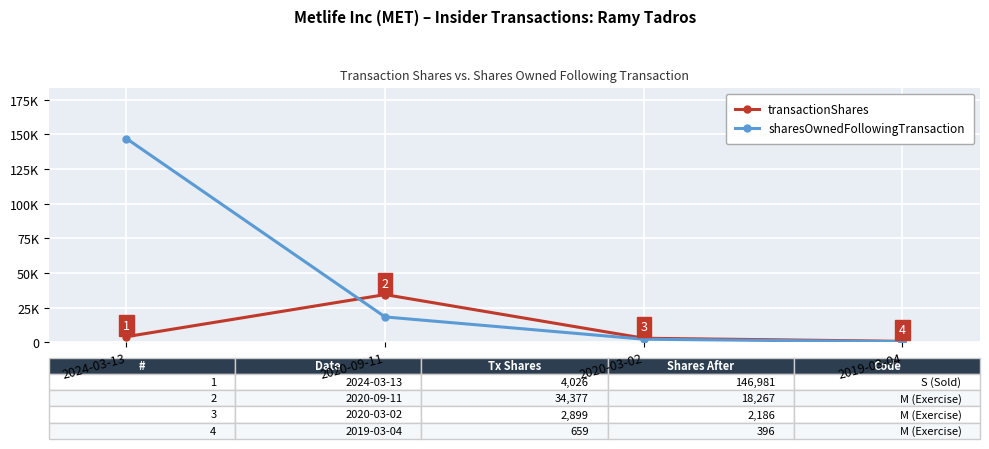

At how many categories does at least one series exceed 45860?

1